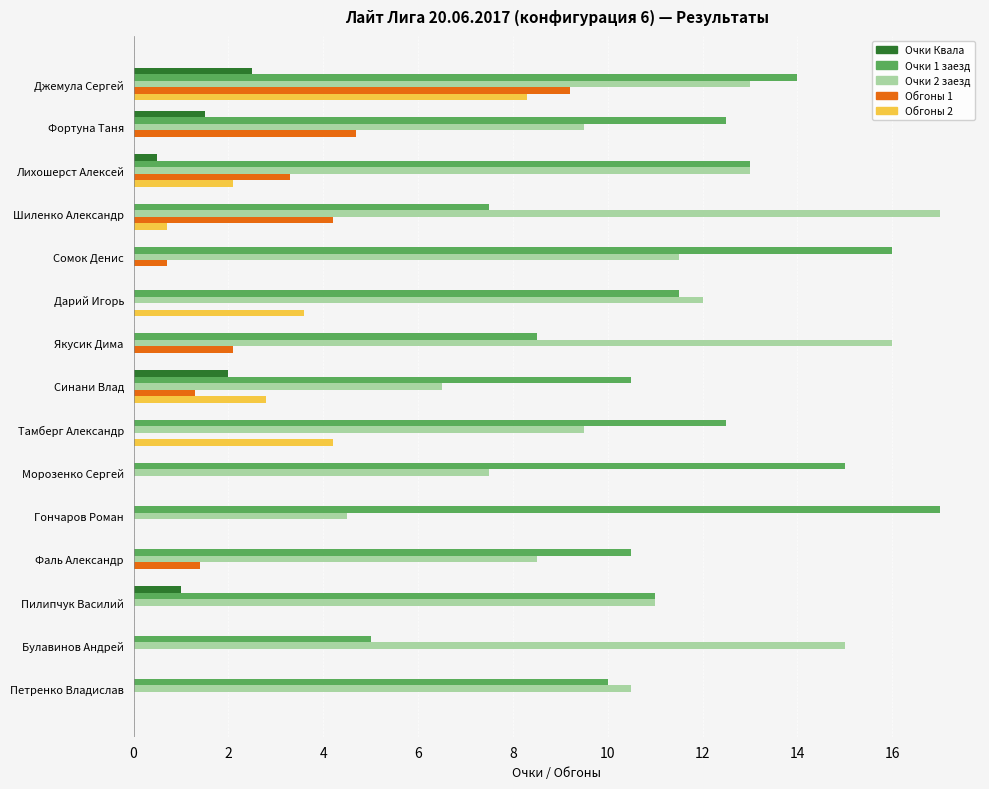

Which series changed the most between Дарий Игорь and Фаль Александр?

Обгоны 2